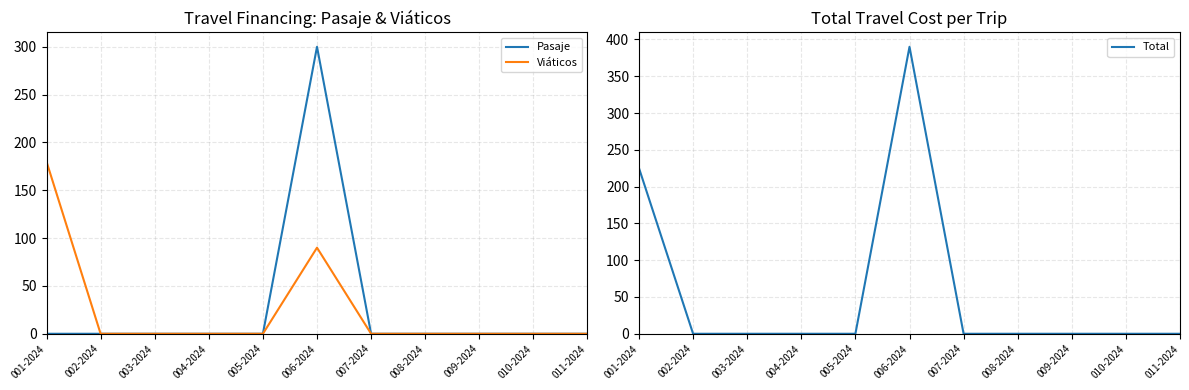

List the labels in order of Viáticos value, smallest first.

002-2024, 003-2024, 004-2024, 005-2024, 007-2024, 008-2024, 009-2024, 010-2024, 011-2024, 006-2024, 001-2024